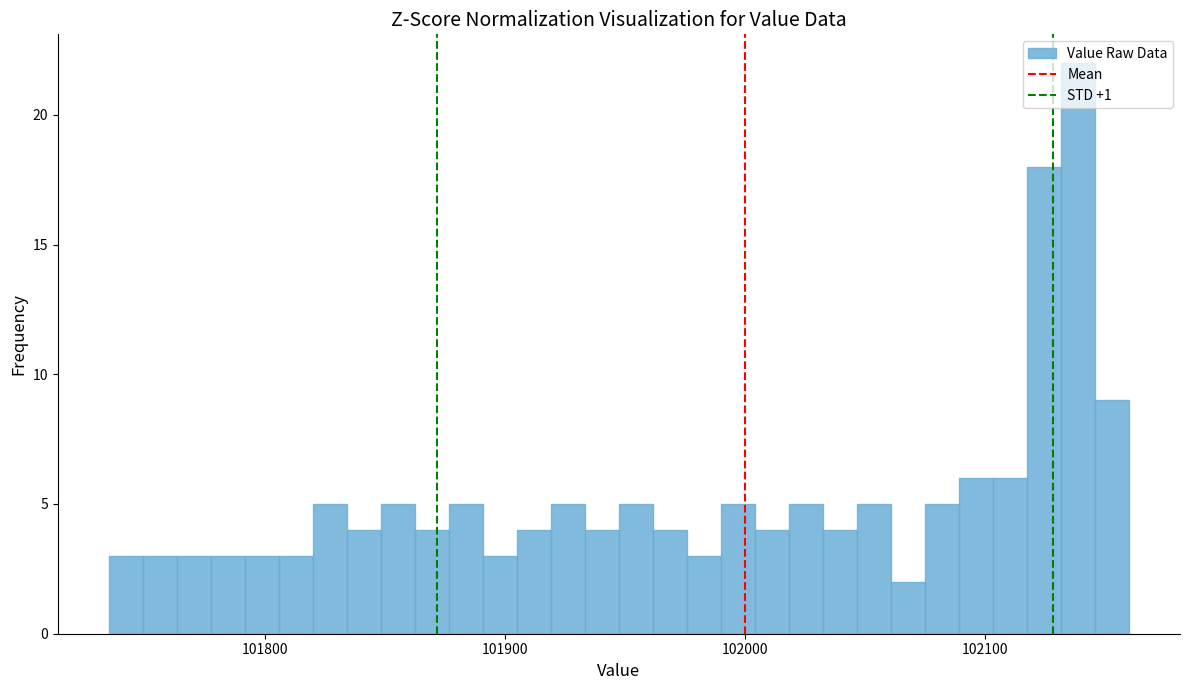

Around what value on the x-axis is the tallest bar? Give the approximate position of its centre, as read against the axis.

102140